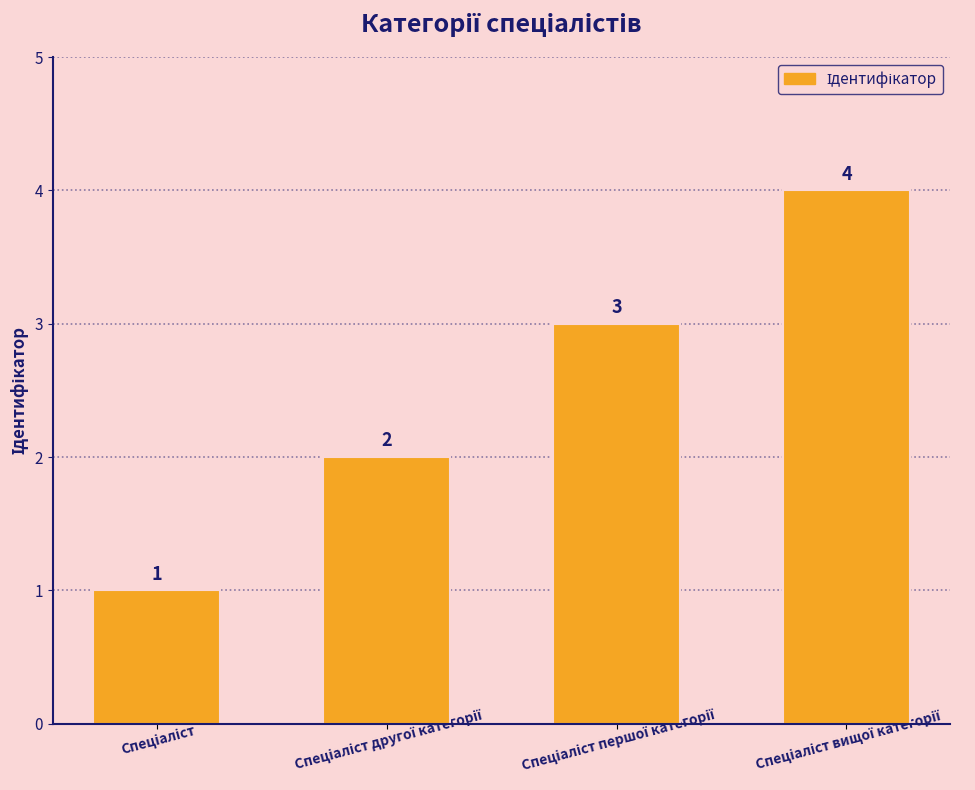

What is the maximum value shown in the chart?

4